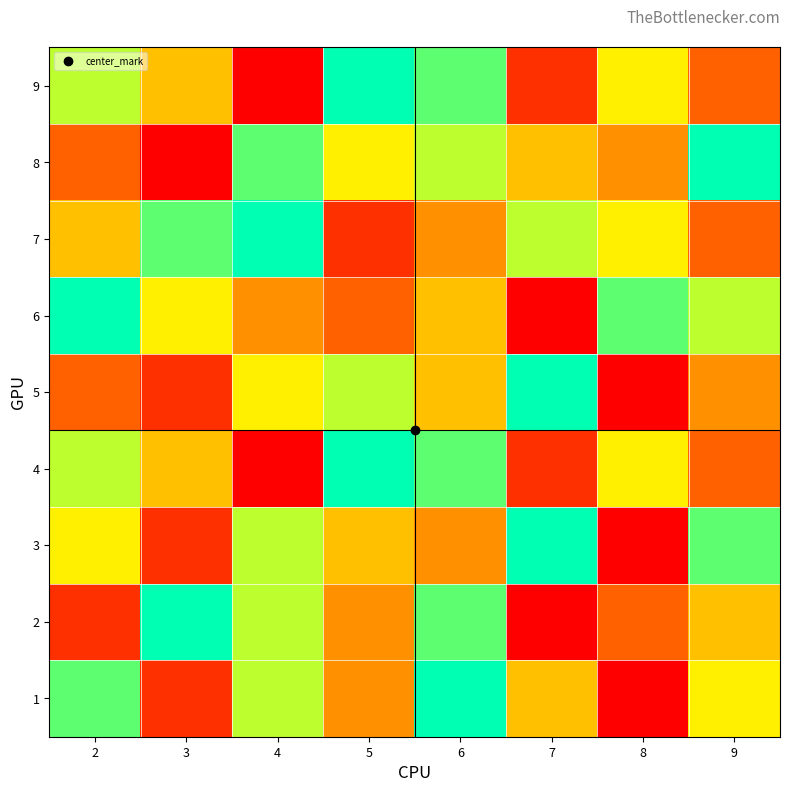

Which series changed the most between 2 and 7?

6